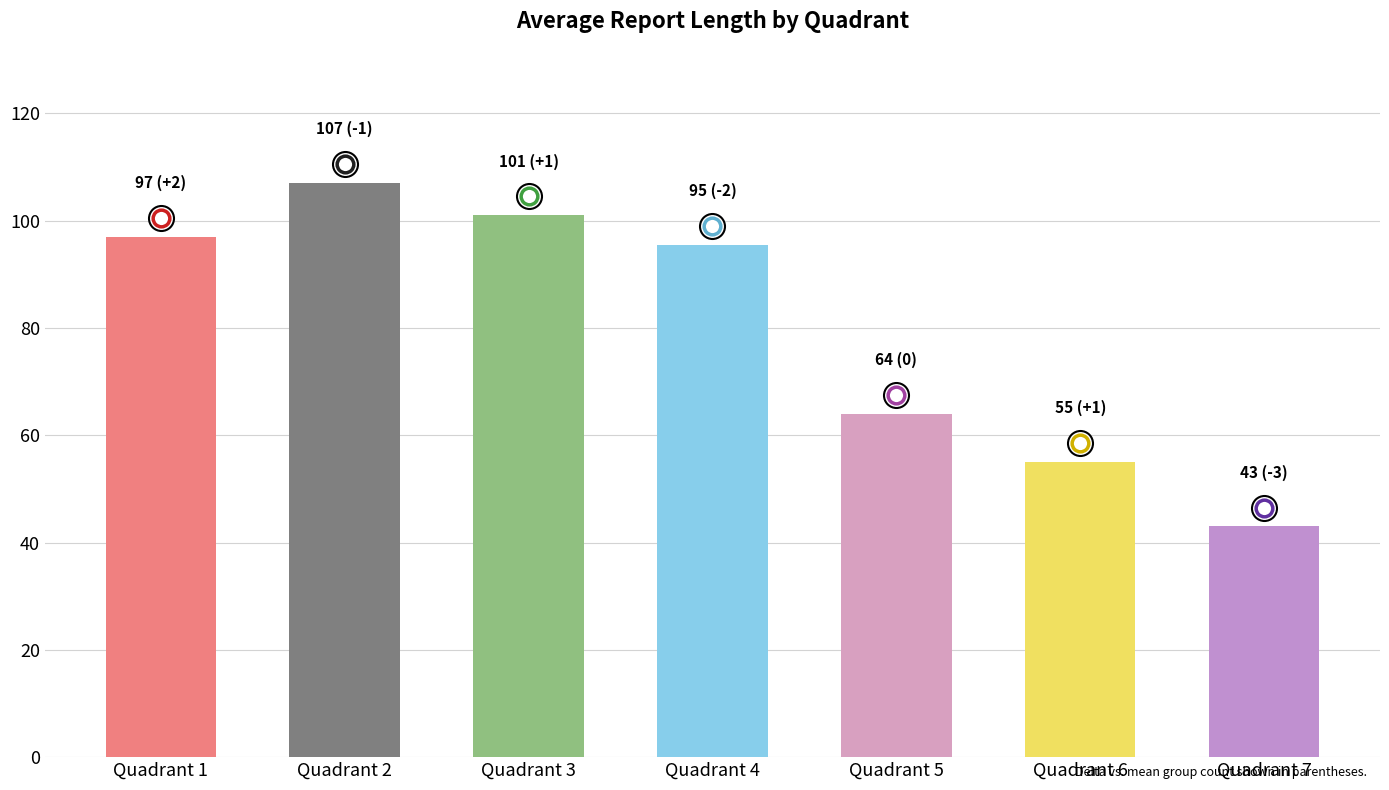

List the labels in order of value, smallest first.

7, 6, 5, 4, 1, 3, 2